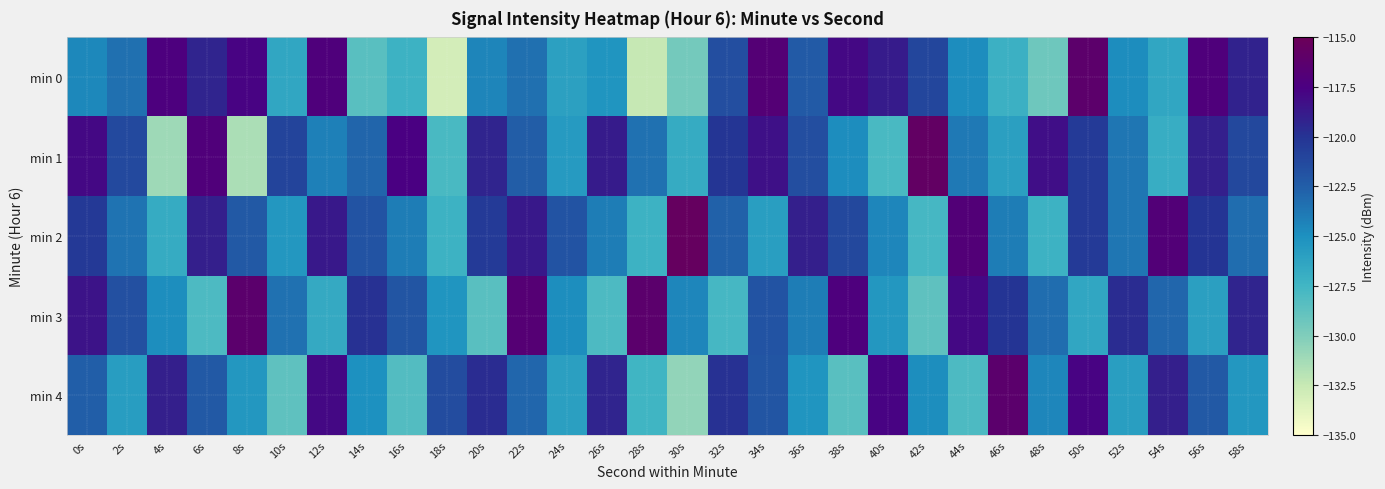

How many distinct data groups are displayed?

5